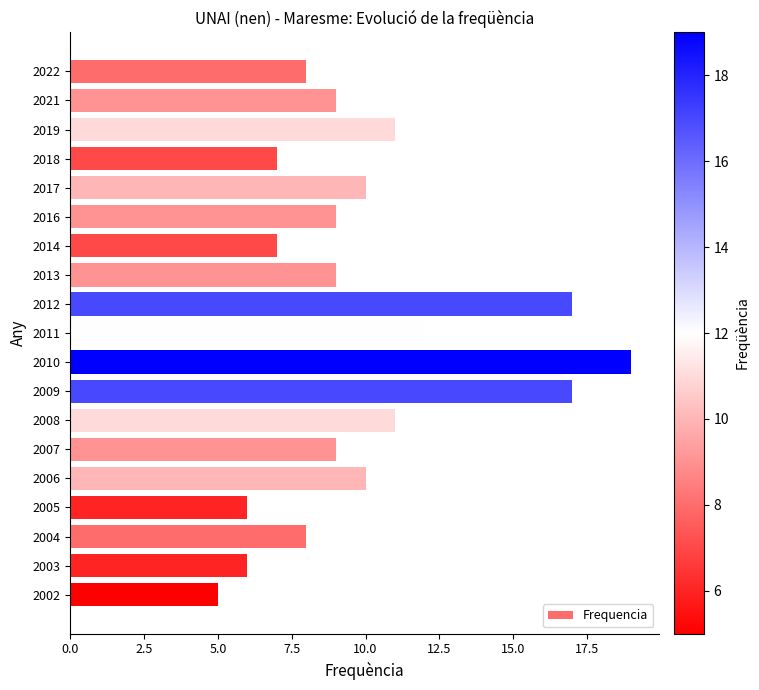

What is the value of the 16th bar from the top?

6